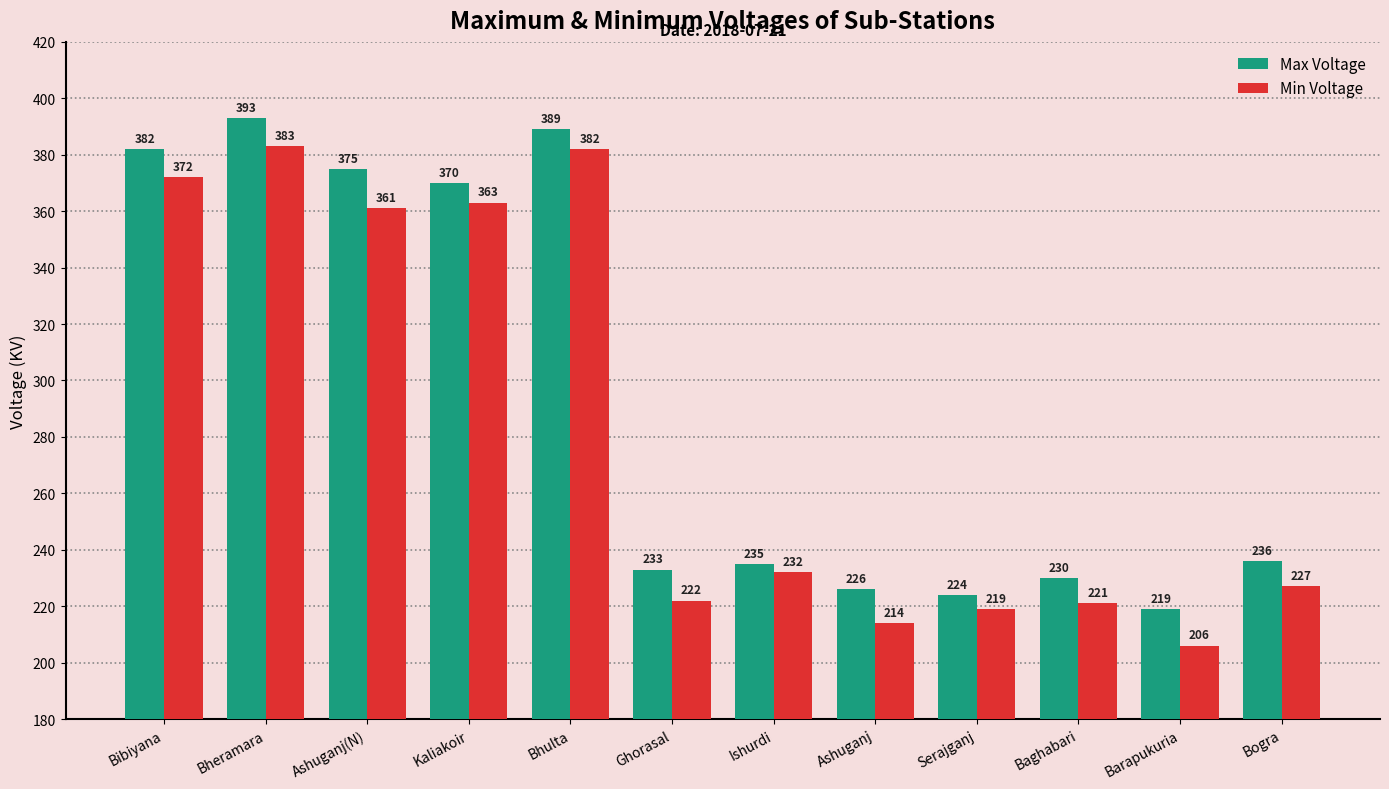

What value does the Max Voltage series have at Kaliakoir, to the nearest 50?

350